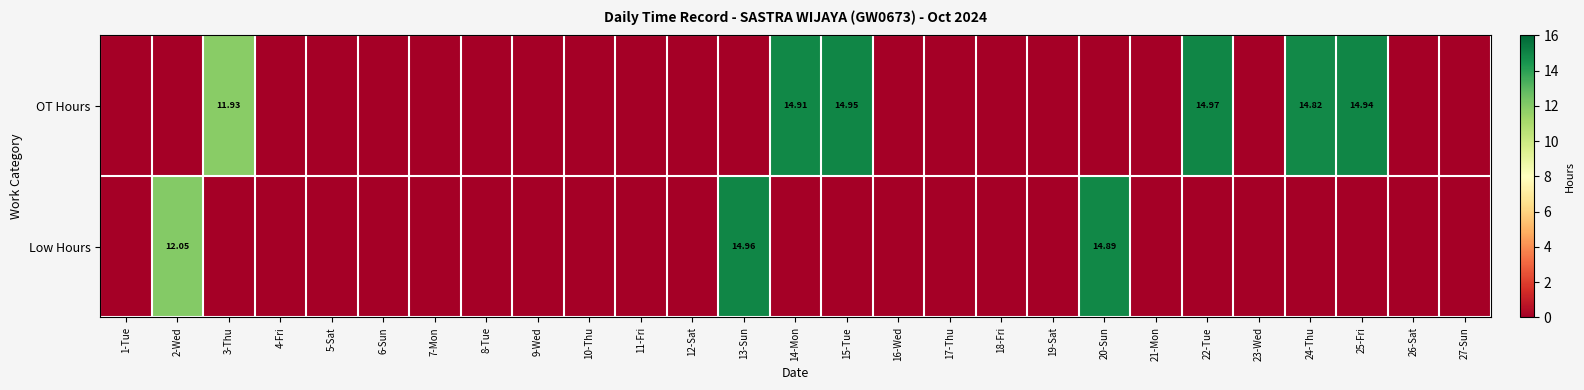

At how many categories does at least one series exceed 10?

9